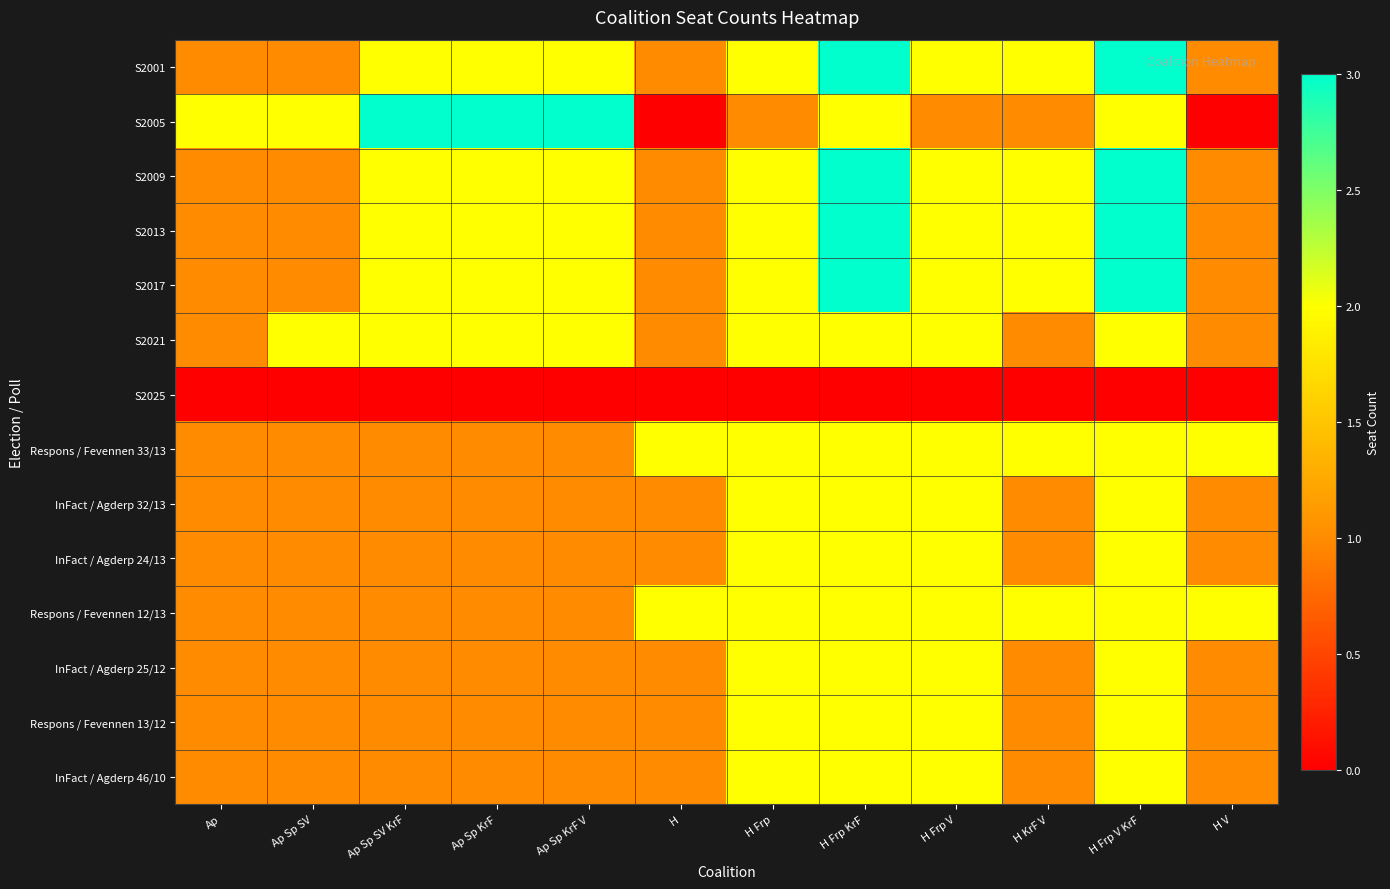

What is the difference between the highest and lowest values at Ap Sp SV KrF?

3